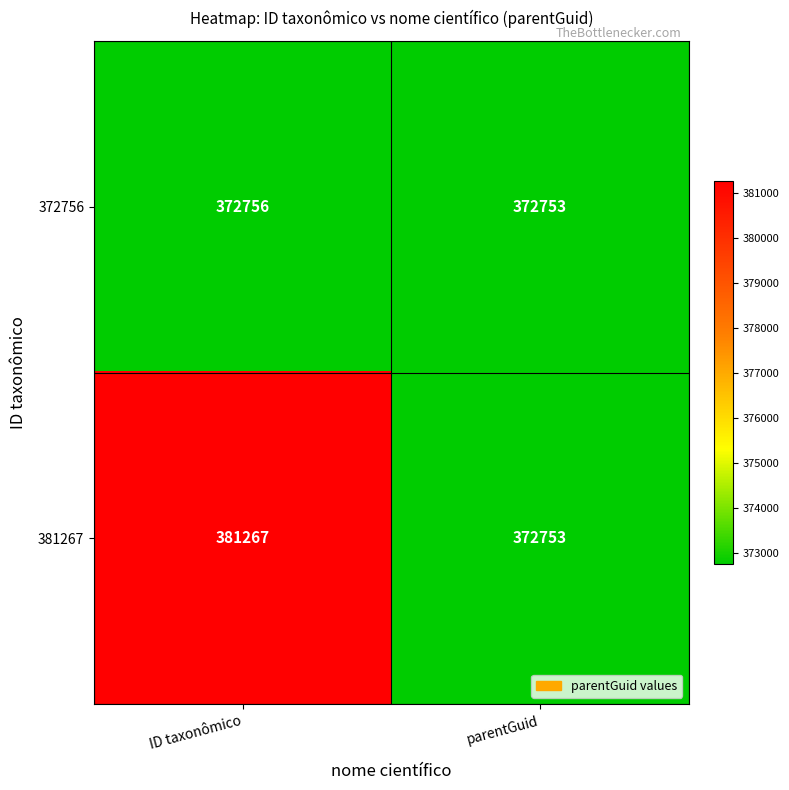

The 381267 series shows 381267 at ID taxonômico. True or false?

True